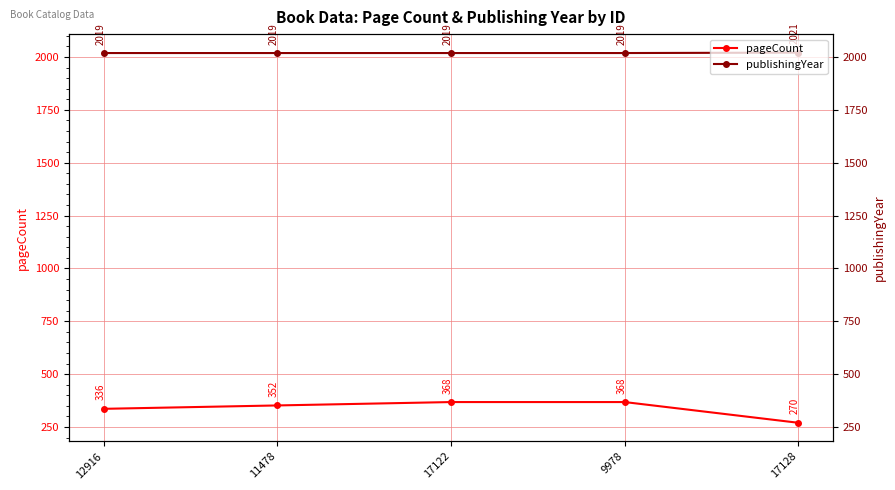

True or false: publishingYear has a value of 2021 at 17128.

True